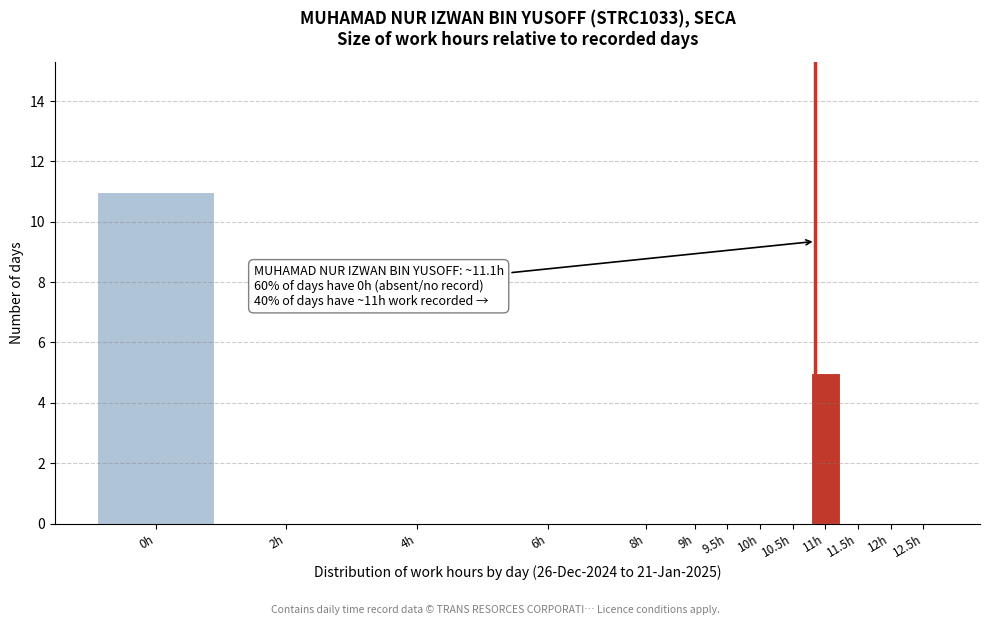

Reading left to right, extract all data points from this chart.

0h=11	2h=0	4h=0	6h=0	8h=0	9h=0	9.5h=0	10h=0	10.5h=0	11h=5	11.5h=0	12h=0	12.5h=0